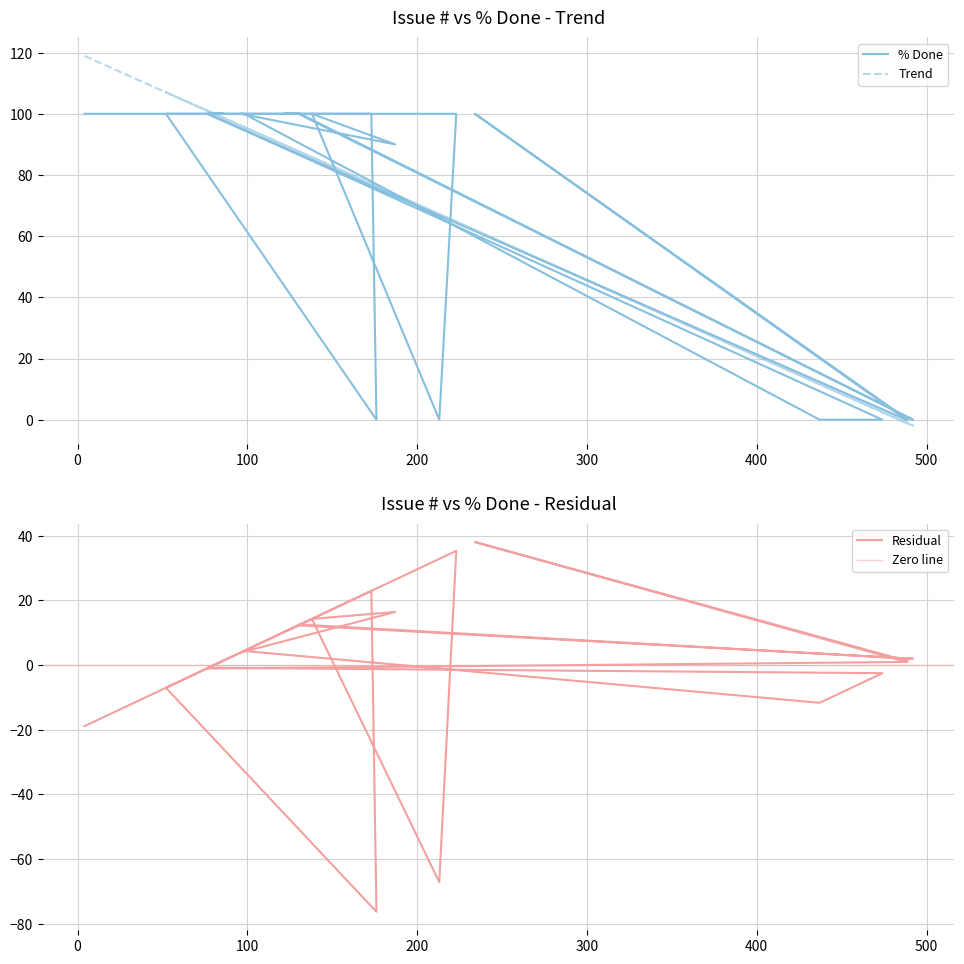

Rank the categories by value from highest to lowest.

4, 86, 71, 56, 52, 173, 168, 122, 223, 138, 96, 130, 131, 77, 98, 76, 234, 187, 176, 213, 492, 474, 469, 437, 488, 489